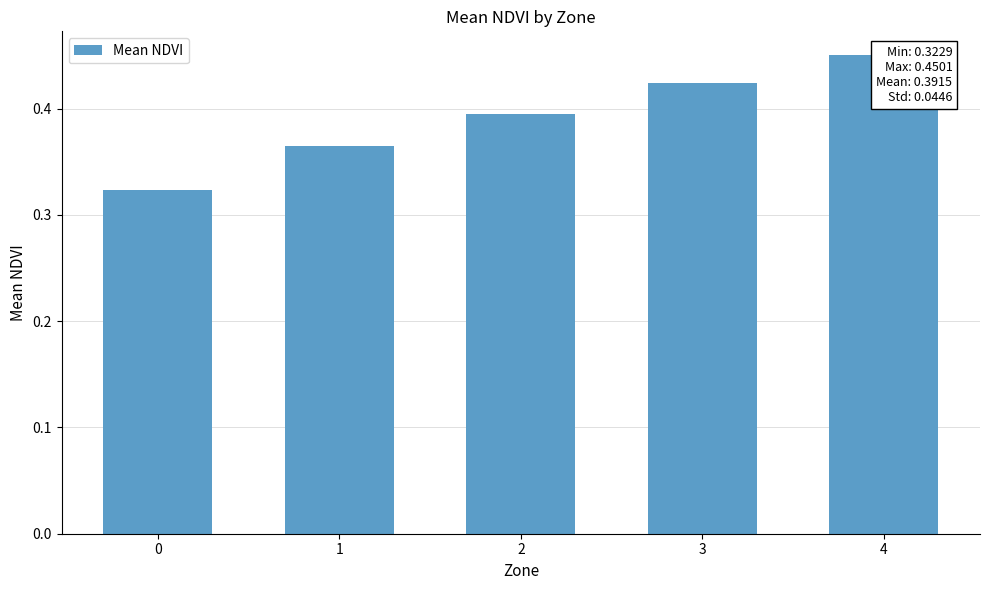

List the labels in order of value, smallest first.

0, 1, 2, 3, 4